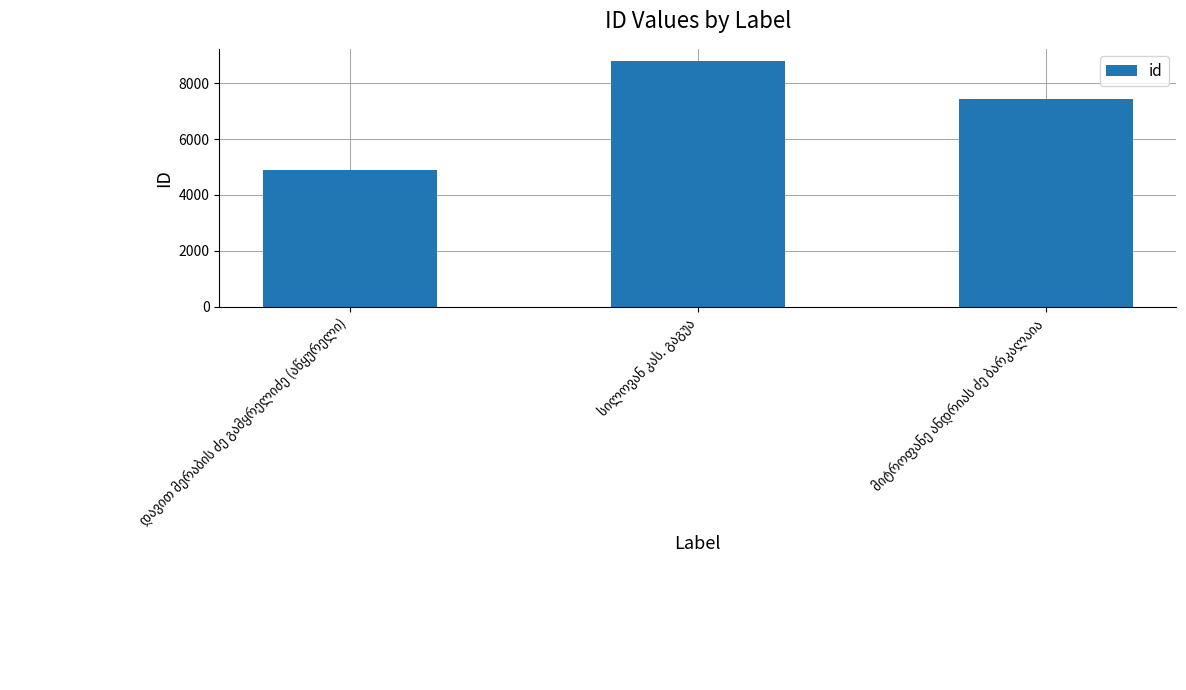

Reading right to left, transcribe all the data shown in this chart.

7416	8783	4902